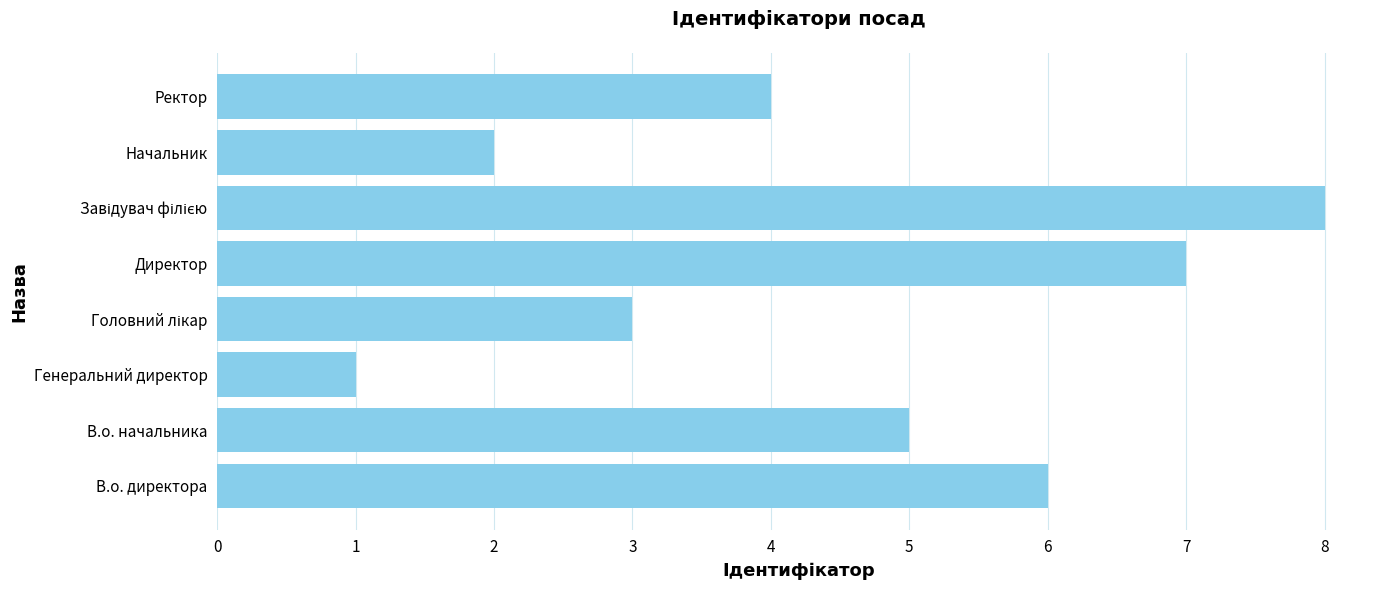

How many distinct data groups are displayed?

1